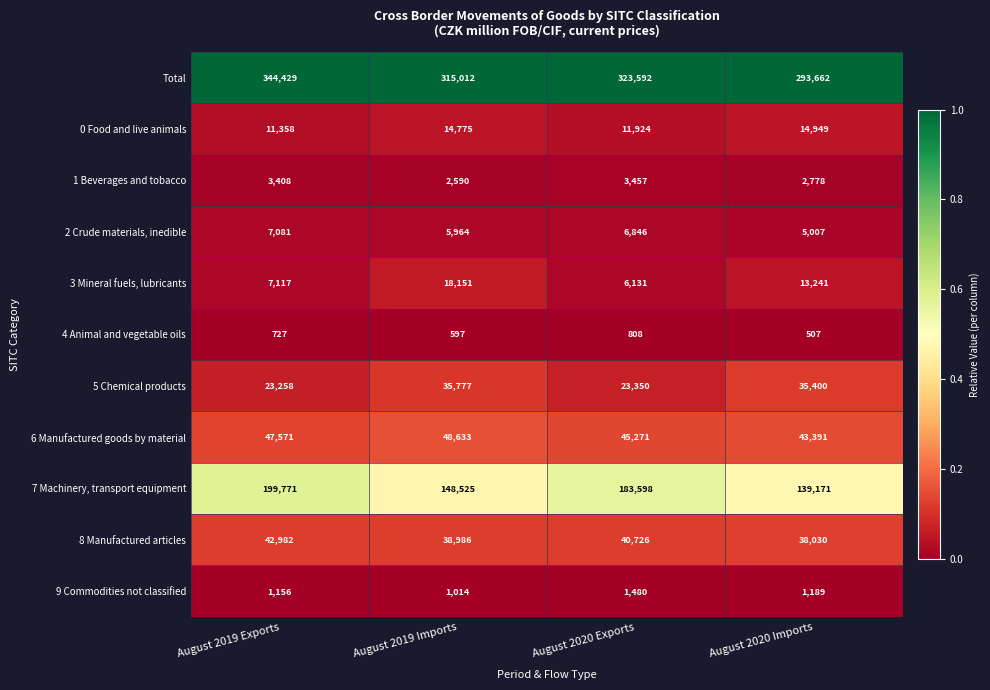

Rank the series at August 2019 Imports from lowest to highest value.

4 Animal and vegetable oils, 9 Commodities not classified, 1 Beverages and tobacco, 2 Crude materials, inedible, 0 Food and live animals, 3 Mineral fuels, lubricants, 5 Chemical products, 8 Manufactured articles, 6 Manufactured goods by material, 7 Machinery, transport equipment, Total